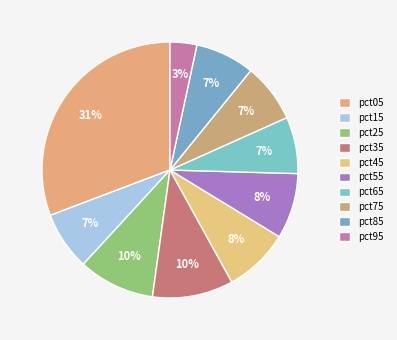

True or false: pct75 accounts for 7% of the total.

True